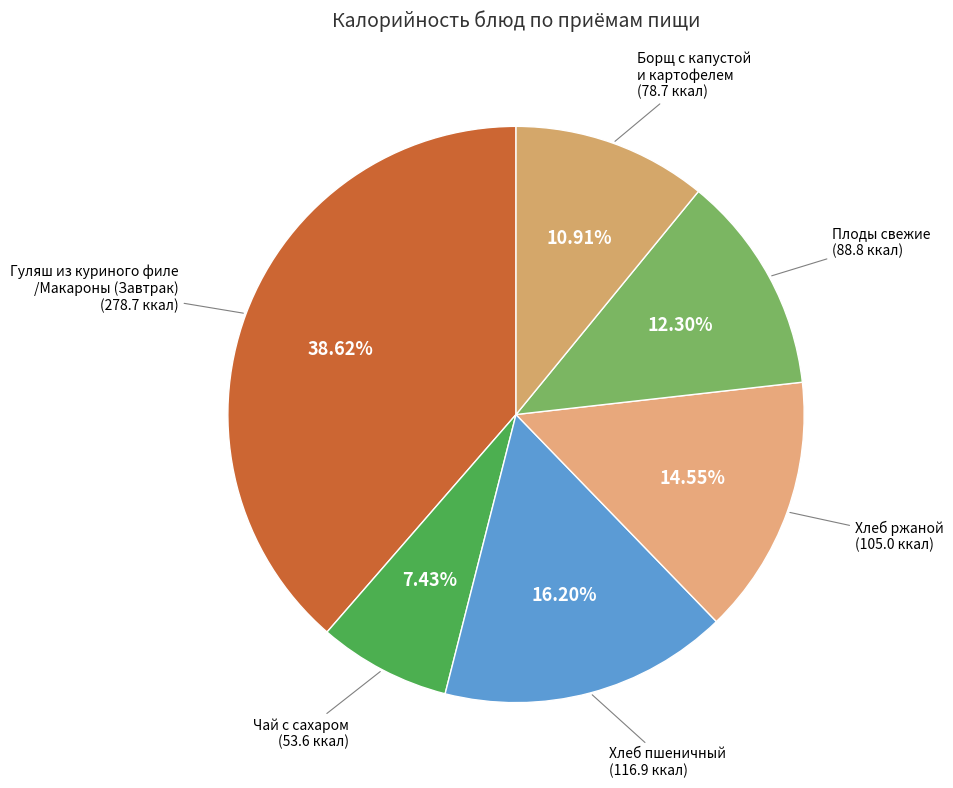

What is the largest slice in the pie chart?

Гуляш из куриного филе /Макароны (Завтрак)